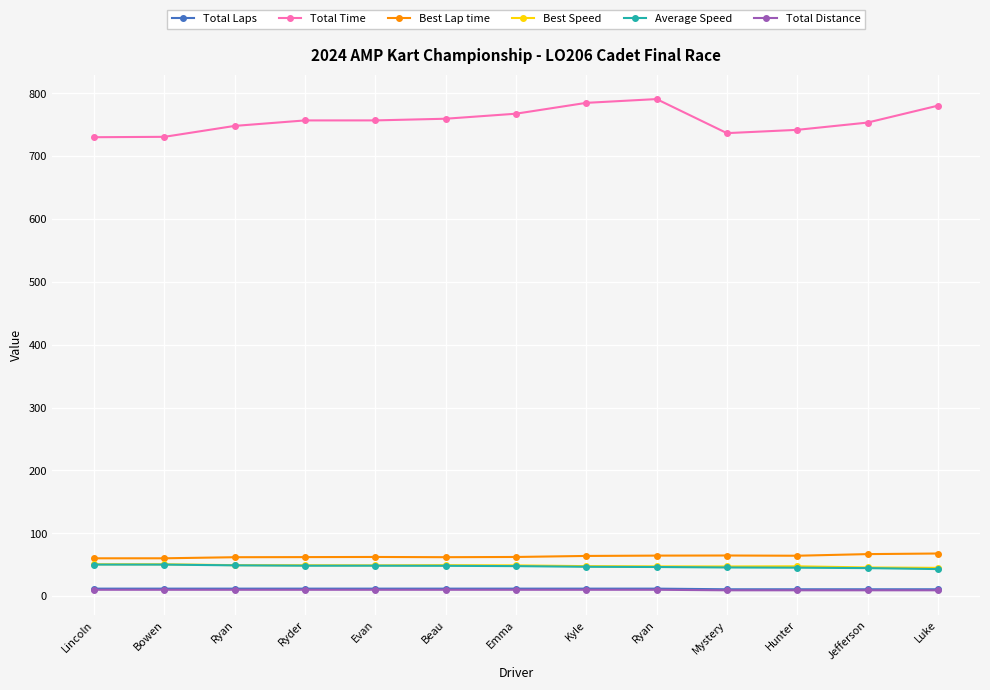

Does the chart have visible grid lines?

Yes